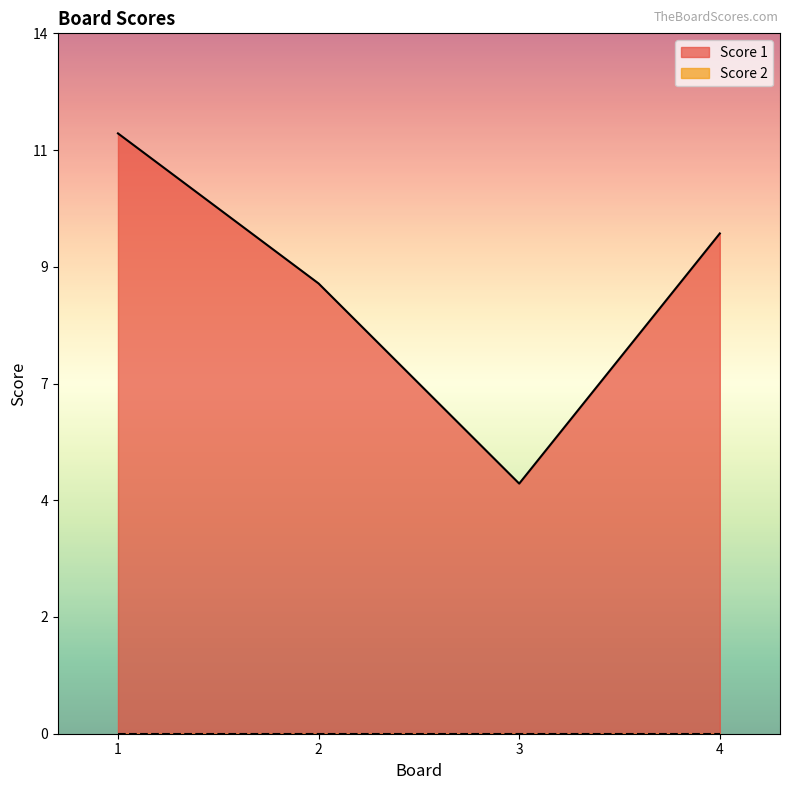

What is the difference between the second highest and minimum values?

5